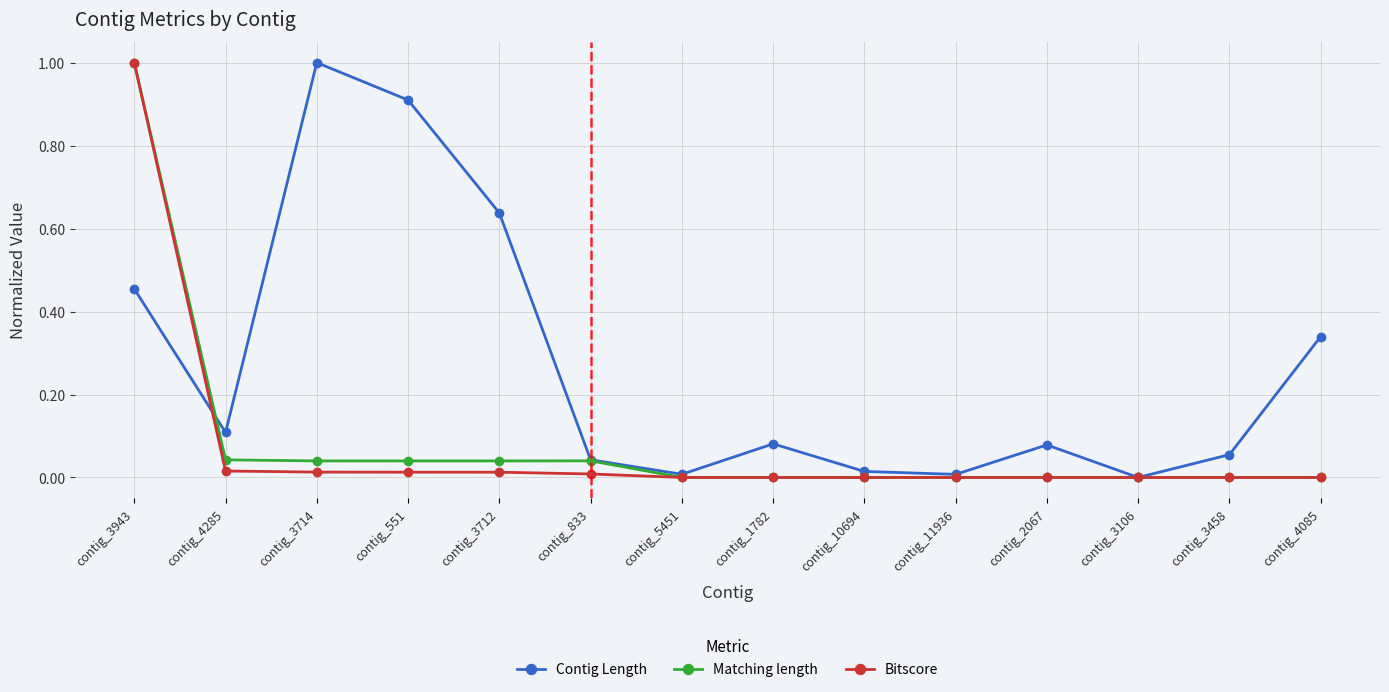

Is the value of Contig Length at contig_4285 greater than the value of Bitscore at contig_551?

Yes